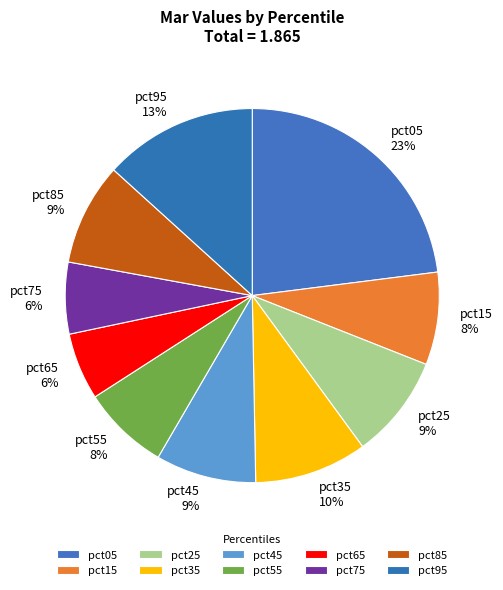

Does pct65 account for over 50% of the chart?

No